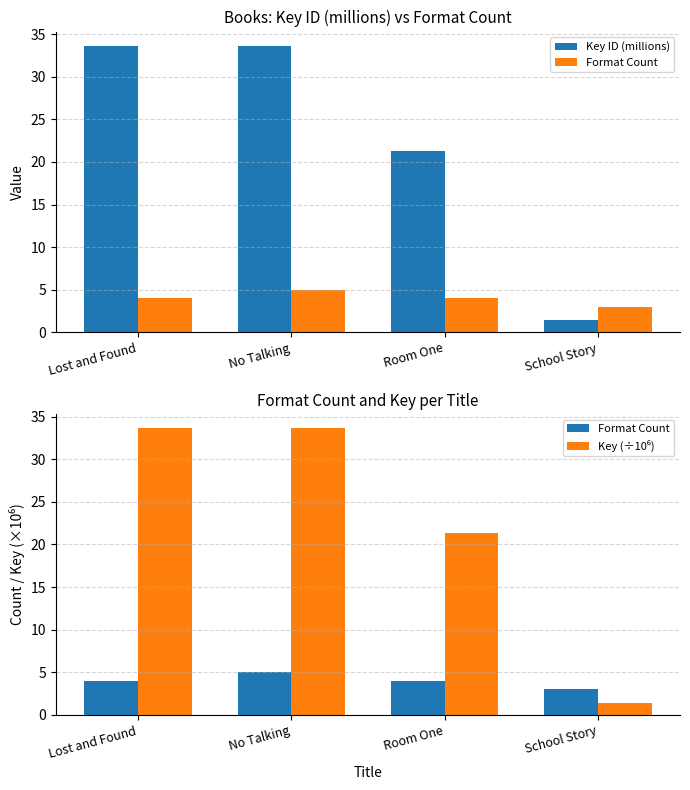

Reading left to right, list all the values displayed in this chart.

Key ID (millions): 33.6	33.6	21.3	1.4
Format Count: 4.0	5.0	4.0	3.0
Key (÷10⁶): 33.6	33.6	21.3	1.4